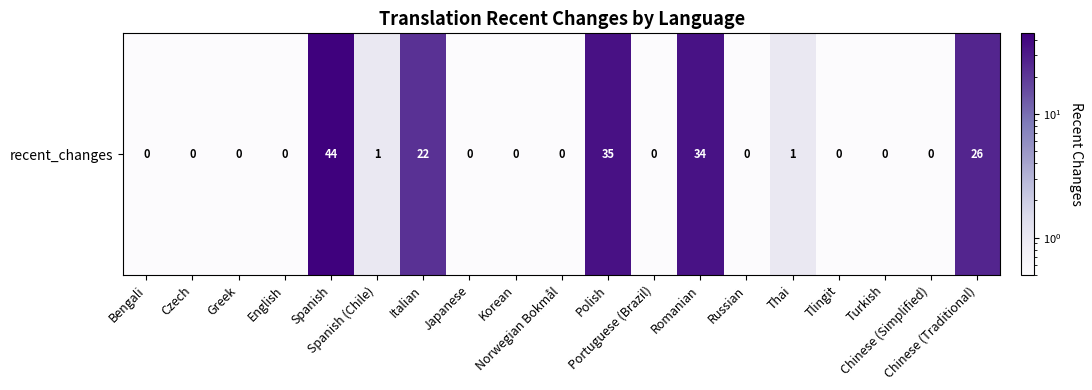

Reading right to left, transcribe all the data shown in this chart.

26.0	0.5	0.5	0.5	1.0	0.5	34.0	0.5	35.0	0.5	0.5	0.5	22.0	1.0	44.0	0.5	0.5	0.5	0.5